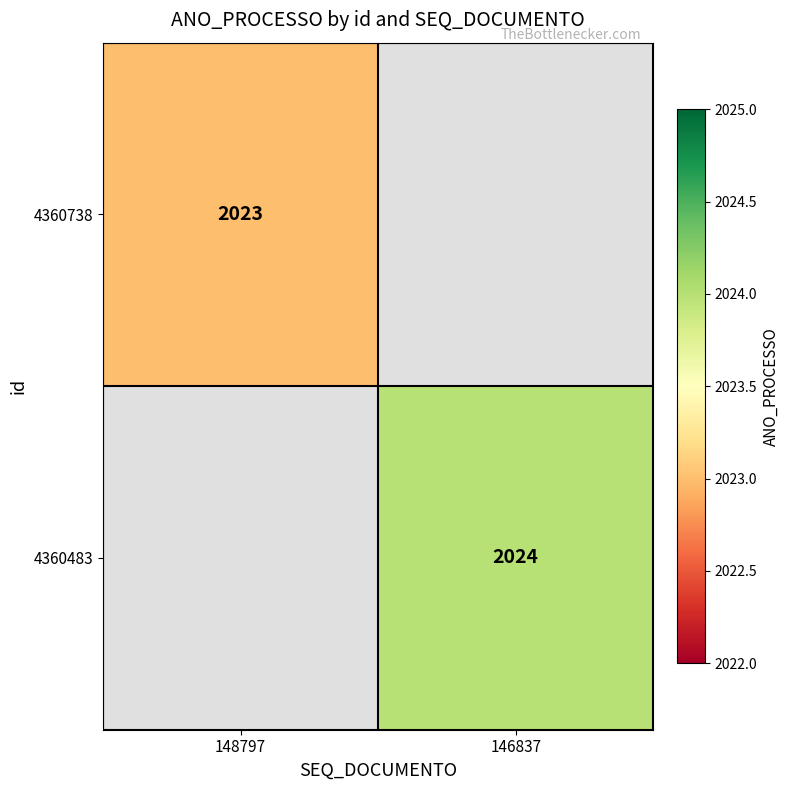

The 4360738 series shows 3449.8 at 148797. True or false?

False